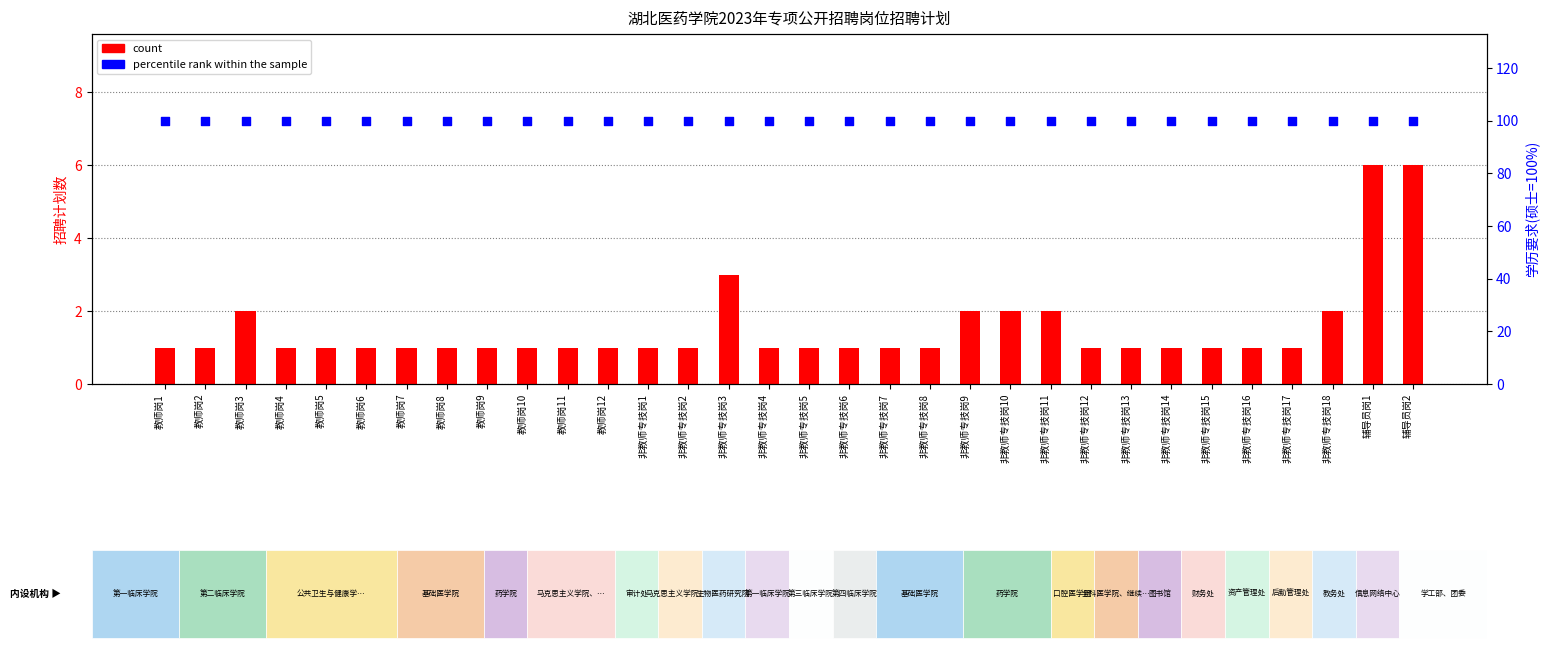

Which series has the largest total across all categories?

percentile rank within the sample